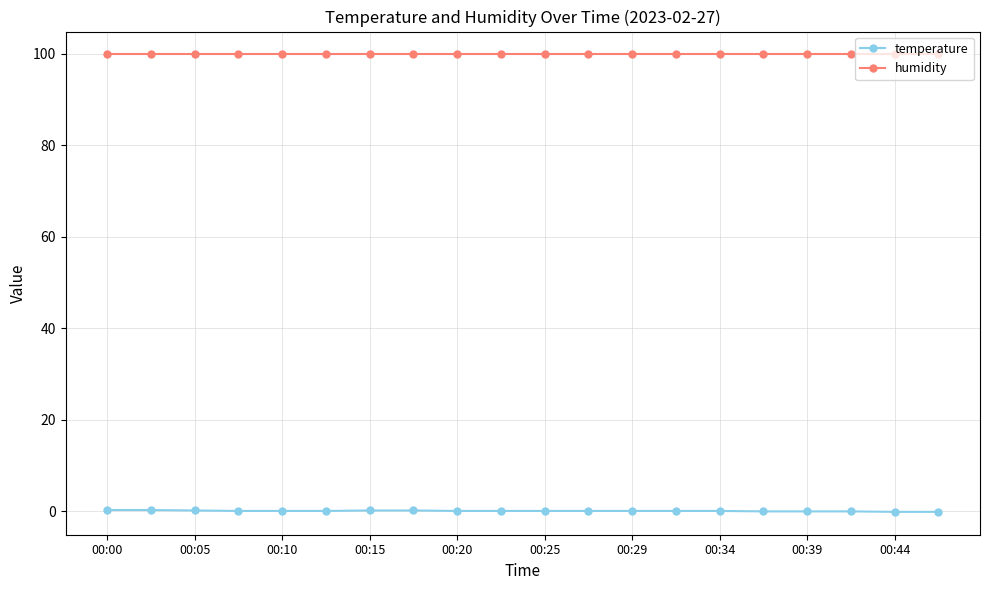

Which series has the largest total across all categories?

humidity